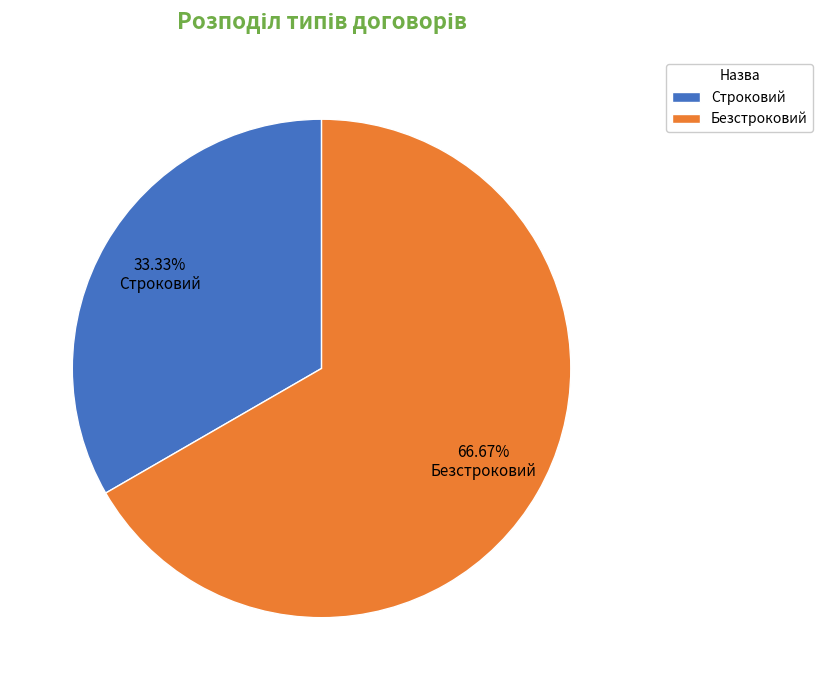

What is the smallest slice in the pie chart?

Строковий